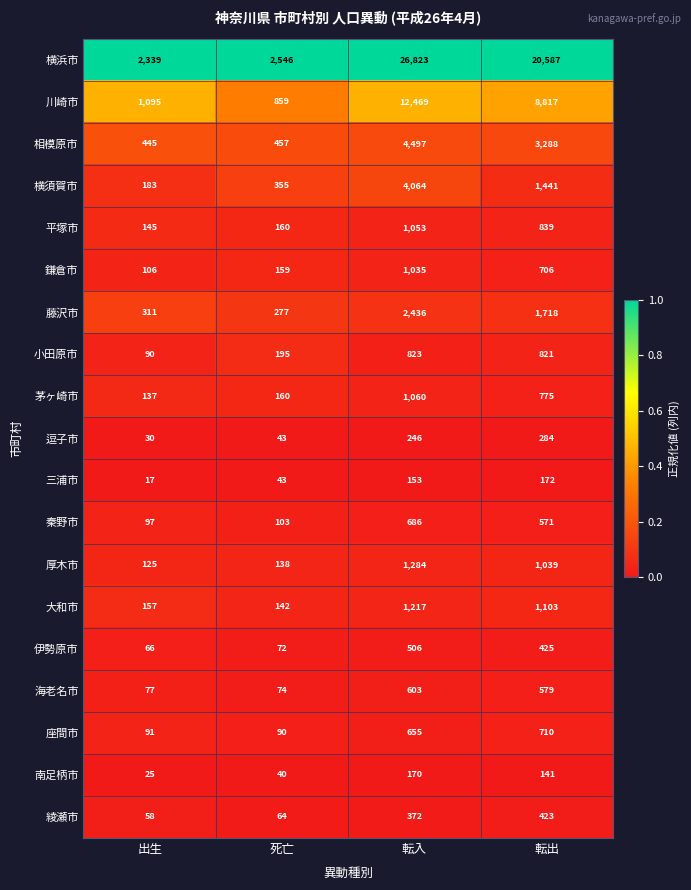

The 横浜市 series shows 13643 at 転出. True or false?

False